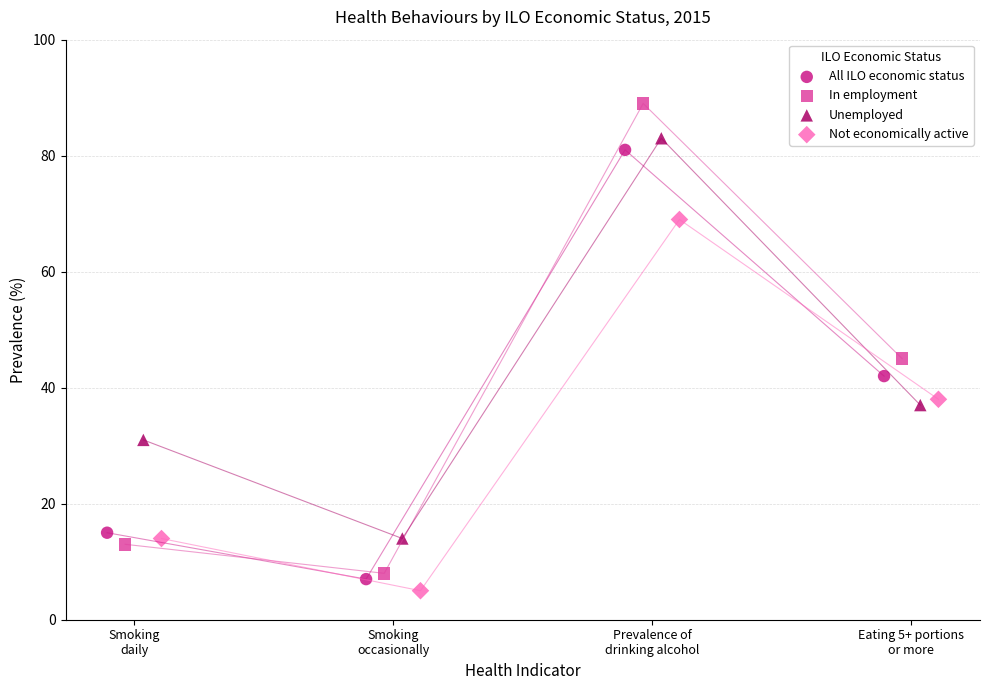

Which series contains the highest Y value?

In employment